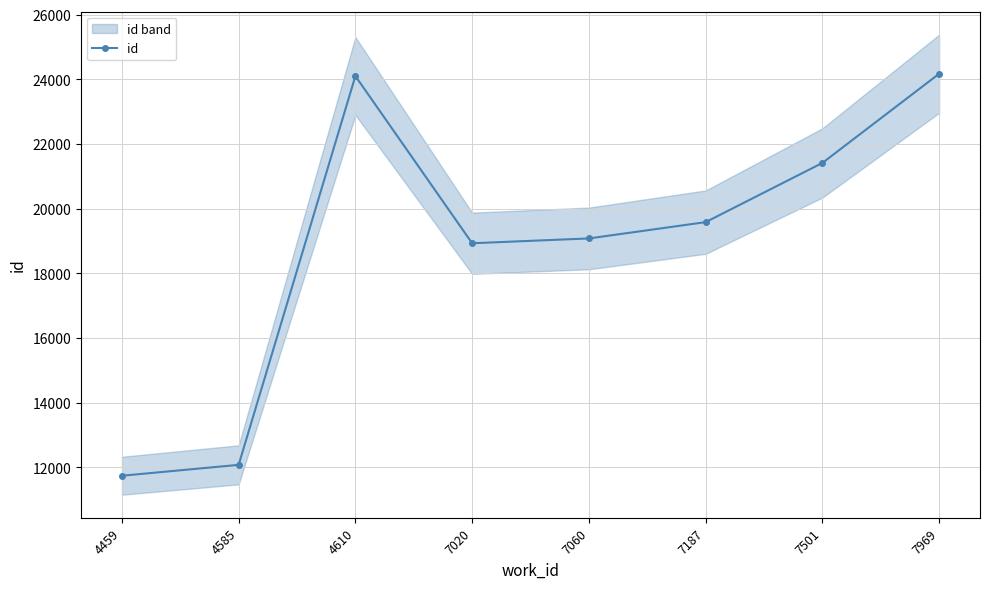

List the labels in order of value, smallest first.

4459, 4585, 7020, 7060, 7187, 7501, 4610, 7969